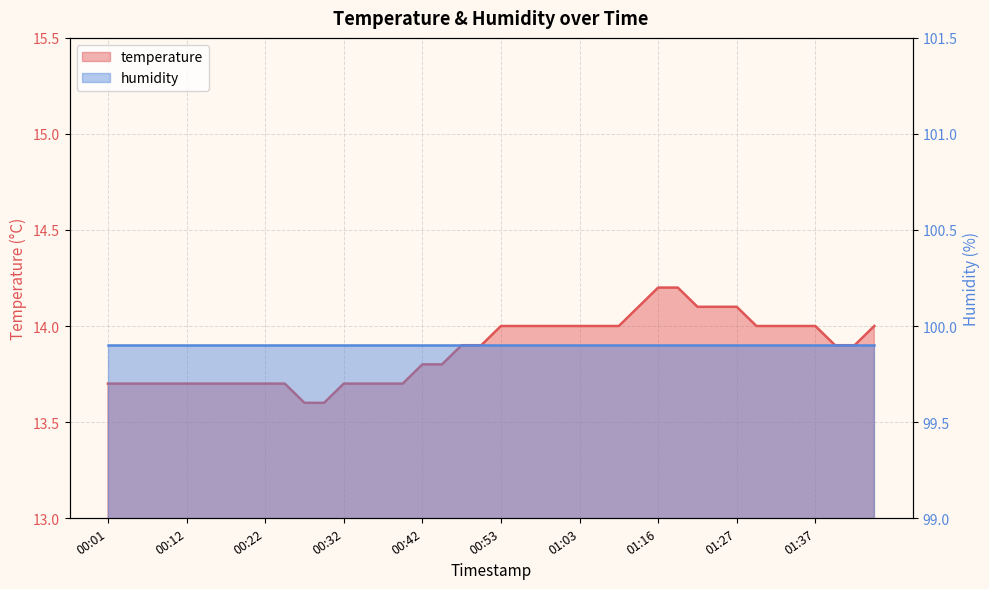

How many values are between 13 and 14?

34